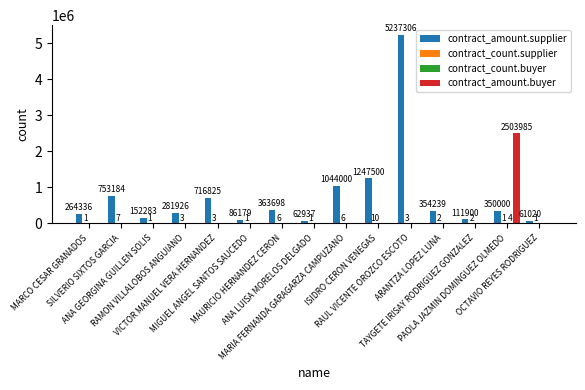

What is the approximate value of contract_amount.supplier at VICTOR MANUEL VERA HERNANDEZ?

716825.0